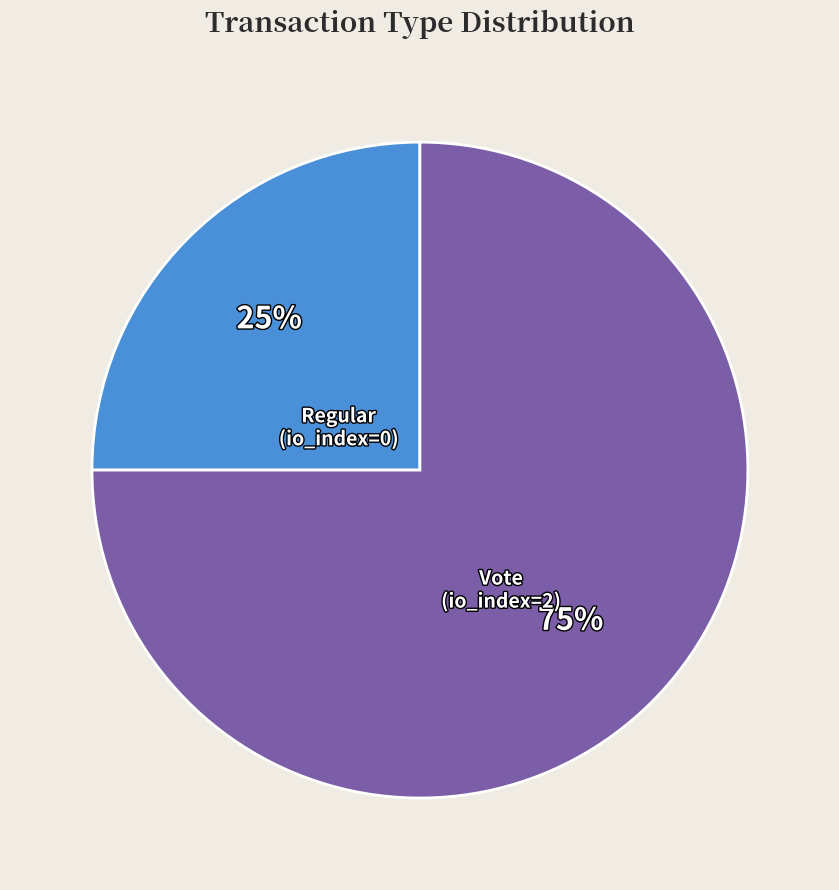

Is there a majority slice in this chart?

Yes